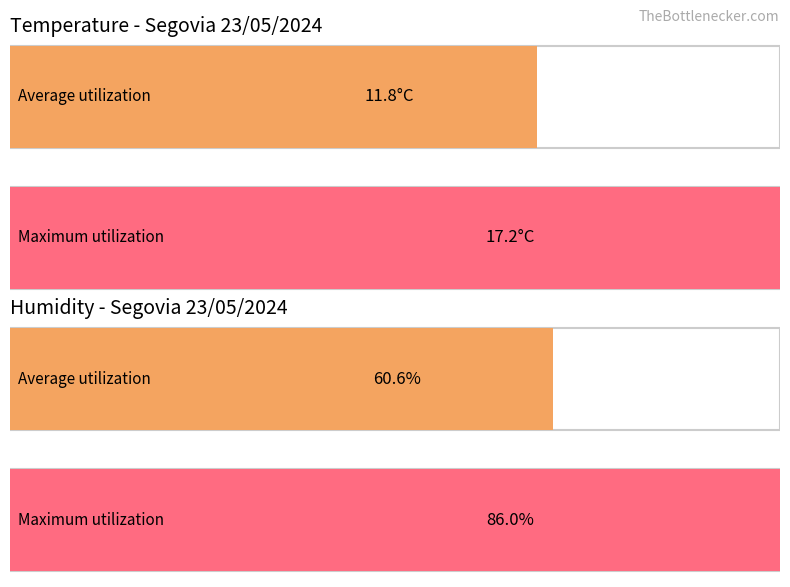

Which series has the widest spread of values?

Humidity (%)